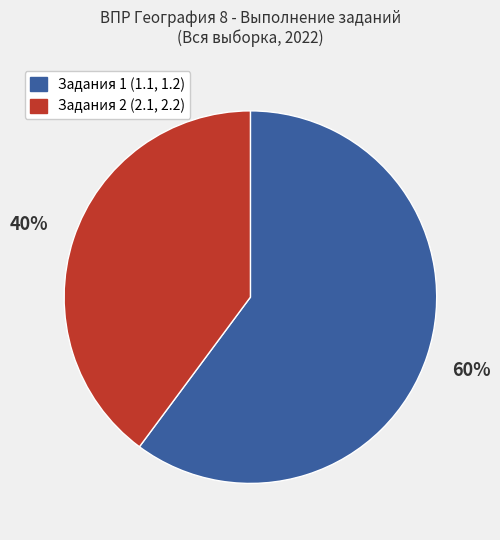

To the nearest percent, what is the average slice percentage?

50%